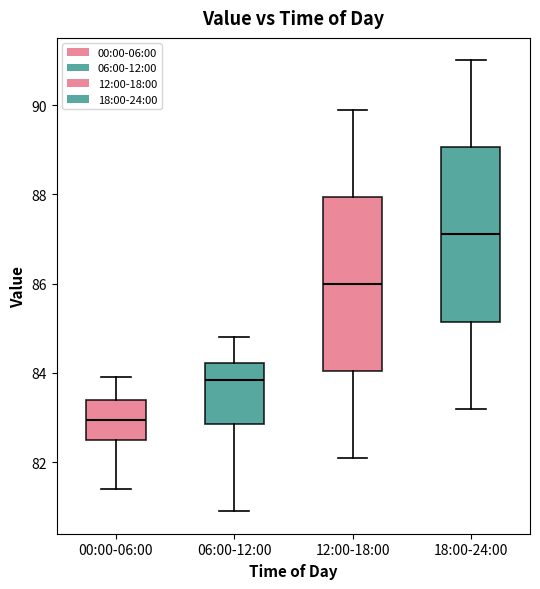

Reading left to right, transcribe this box plot: for each box, give where its median line is, the range the box spans, and where its two whiskers end, as read against the y-axis. The values are not printed on the chart, so give them approximately, as read against the axis.

00:00-06:00: median 83.0, box 82.6 to 83.4, whiskers 81.4 to 84.0
06:00-12:00: median 83.8, box 82.8 to 84.2, whiskers 81.0 to 84.8
12:00-18:00: median 86.0, box 84.0 to 88.0, whiskers 82.2 to 90.0
18:00-24:00: median 87.2, box 85.2 to 89.0, whiskers 83.2 to 91.0